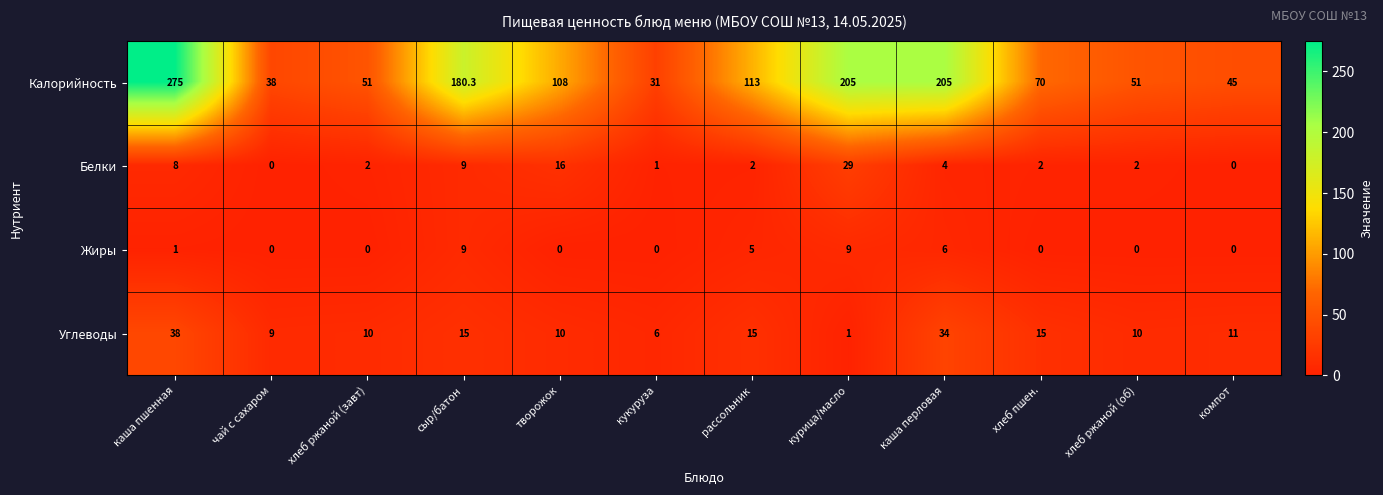

Is it true that Углеводы equals 7.4 at рассольник?

False